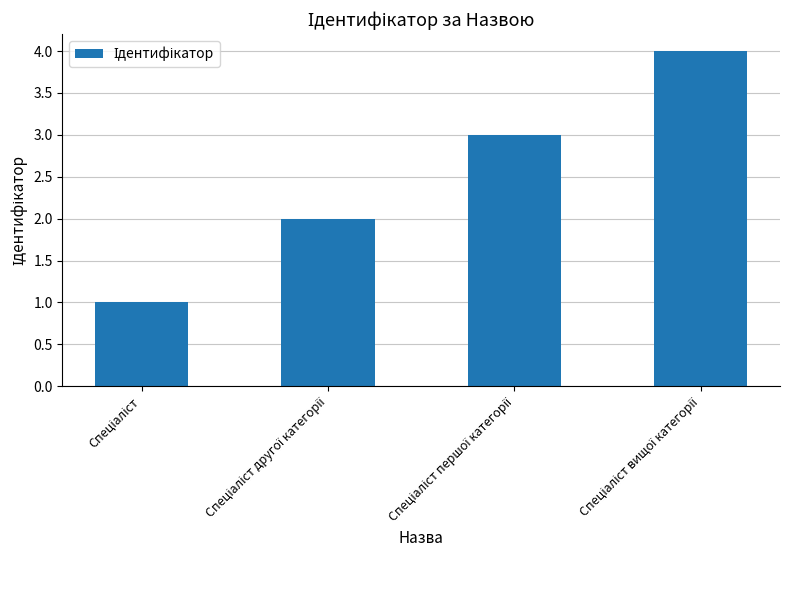

What is the greatest value displayed?

4